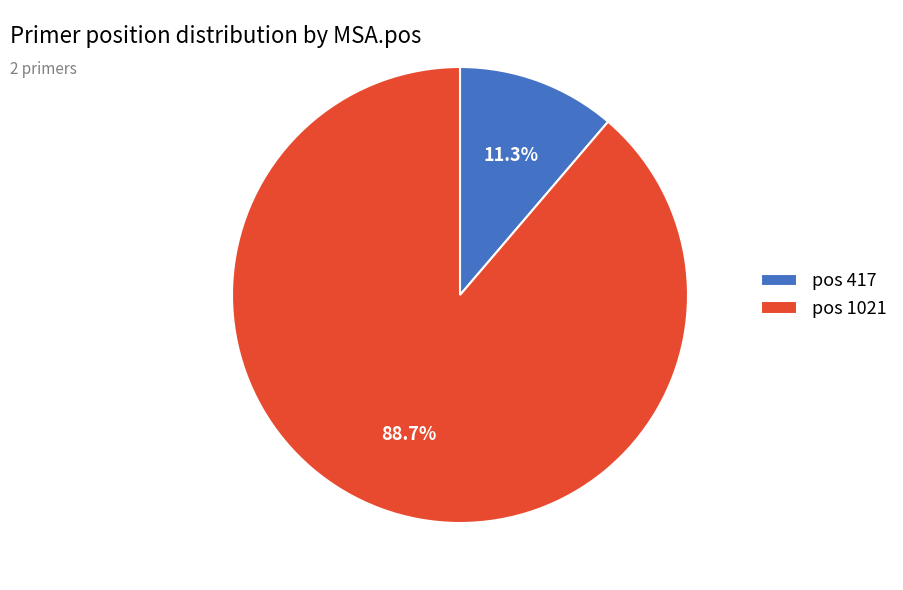

How many segments does this pie chart have?

2